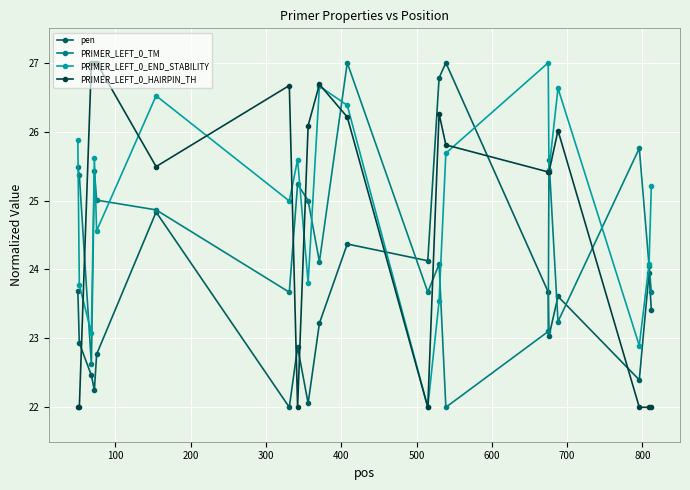

List the series in order of their overall mean, lowest first.

pen, PRIMER_LEFT_0_TM, PRIMER_LEFT_0_HAIRPIN_TH, PRIMER_LEFT_0_END_STABILITY